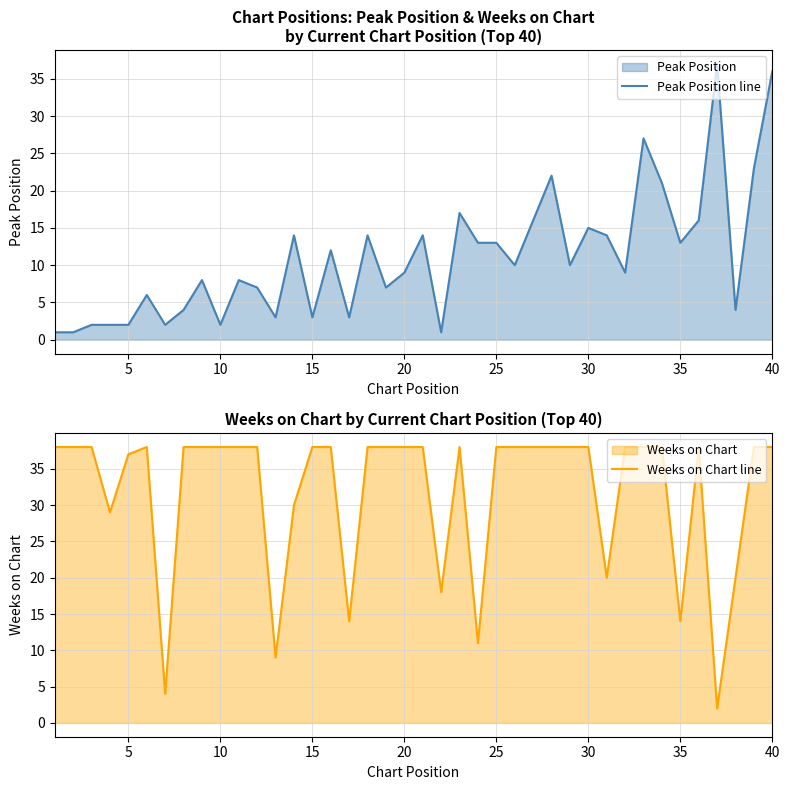

True or false: Weeks on Chart line has a value of 63 at 30.

False